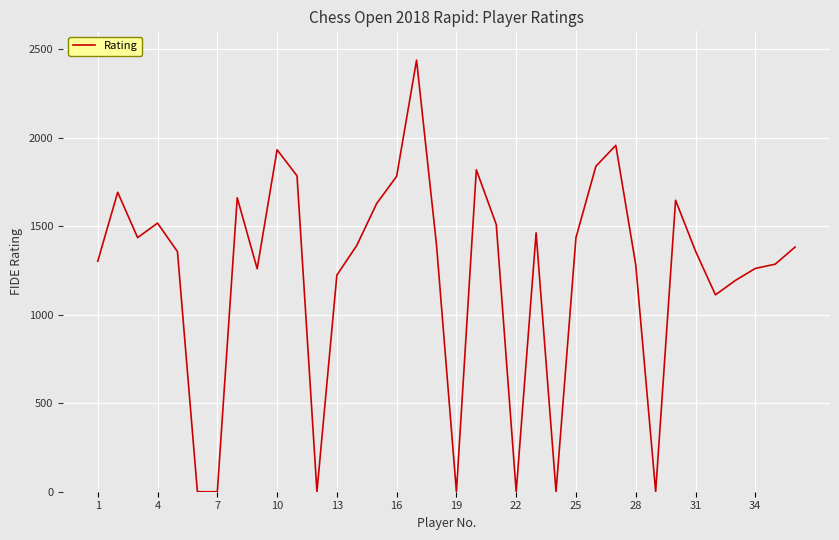

What is the difference between the maximum and minimum values?

2437